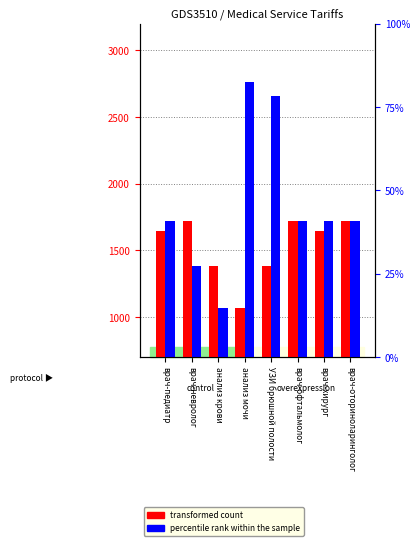

What is the minimum value for transformed count?

1063.7